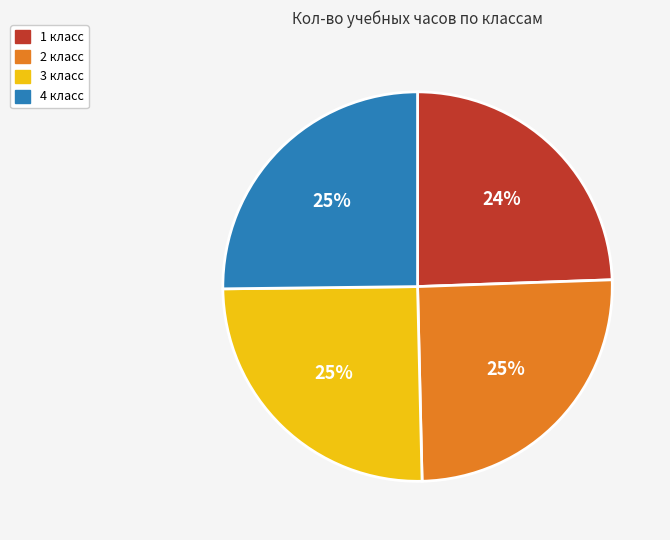

Count the number of slices in the pie.

4